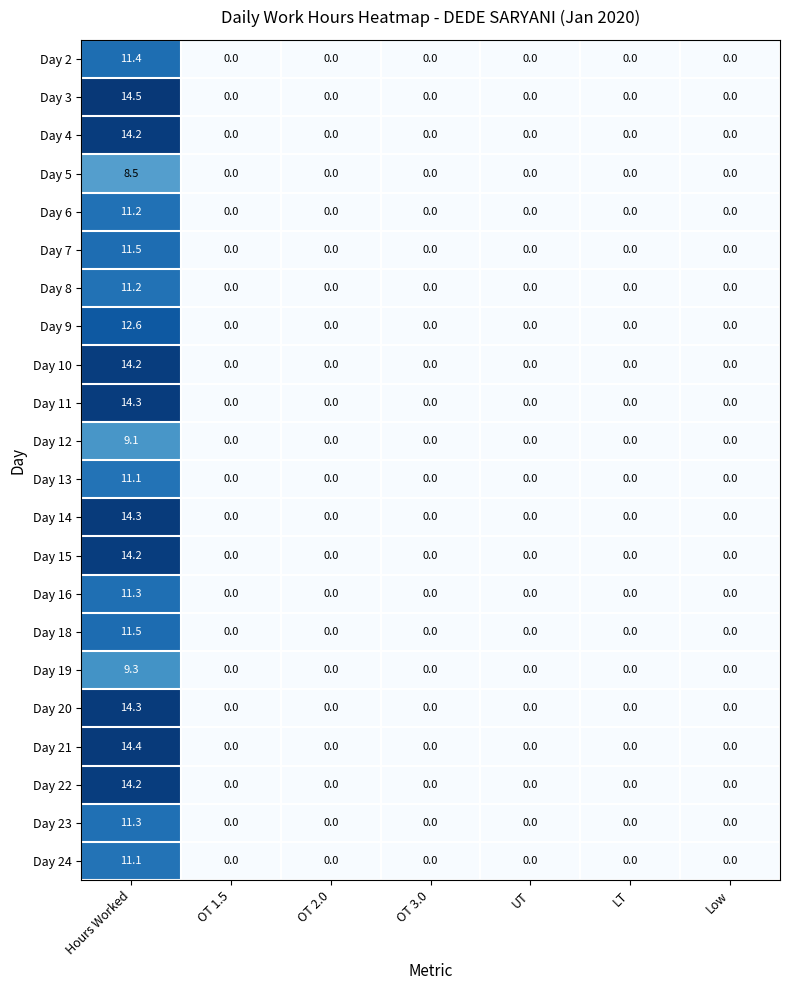

How many distinct data groups are displayed?

22